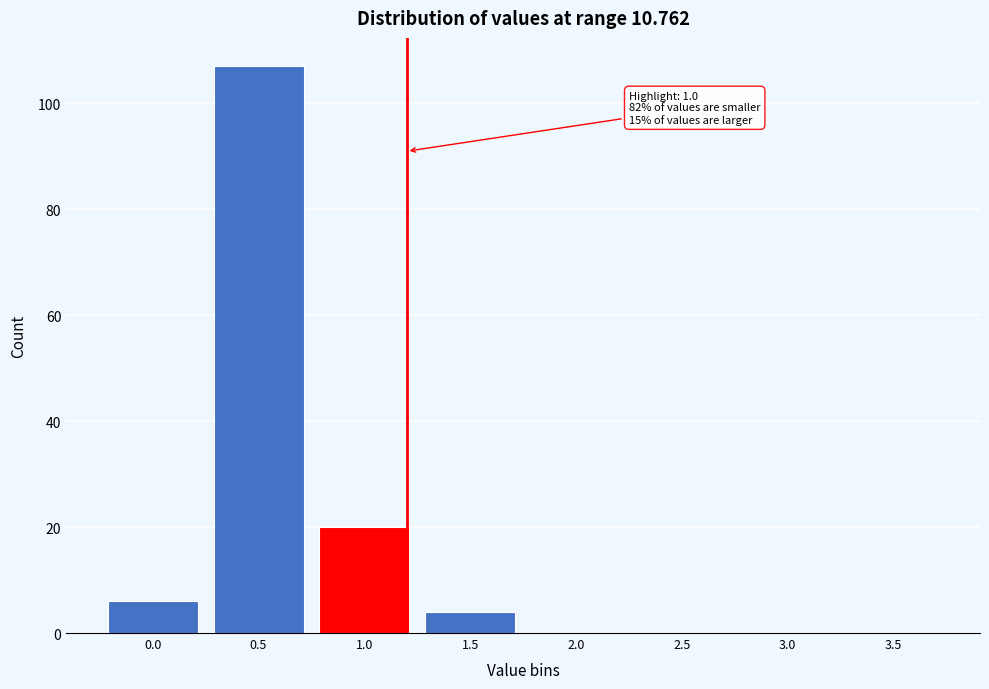

Reading left to right, list all the values displayed in this chart.

0.0=6	0.5=107	1.0=20	1.5=4	2.0=0	2.5=0	3.0=0	3.5=0